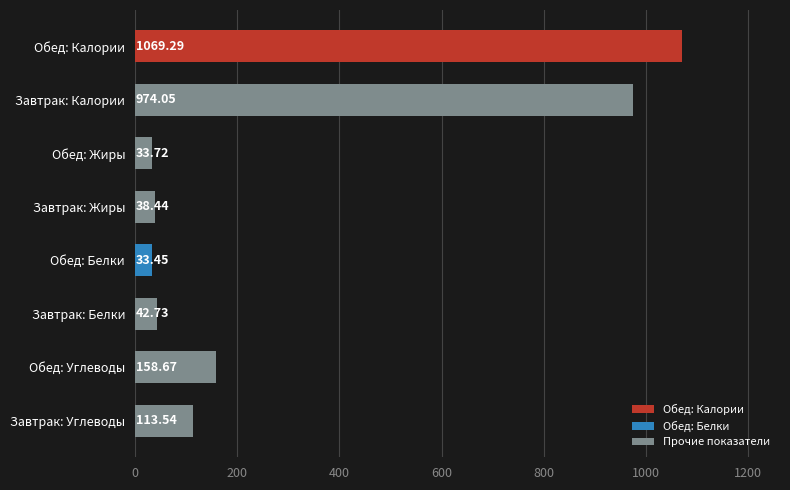

Does the chart contain stacked bars?

No